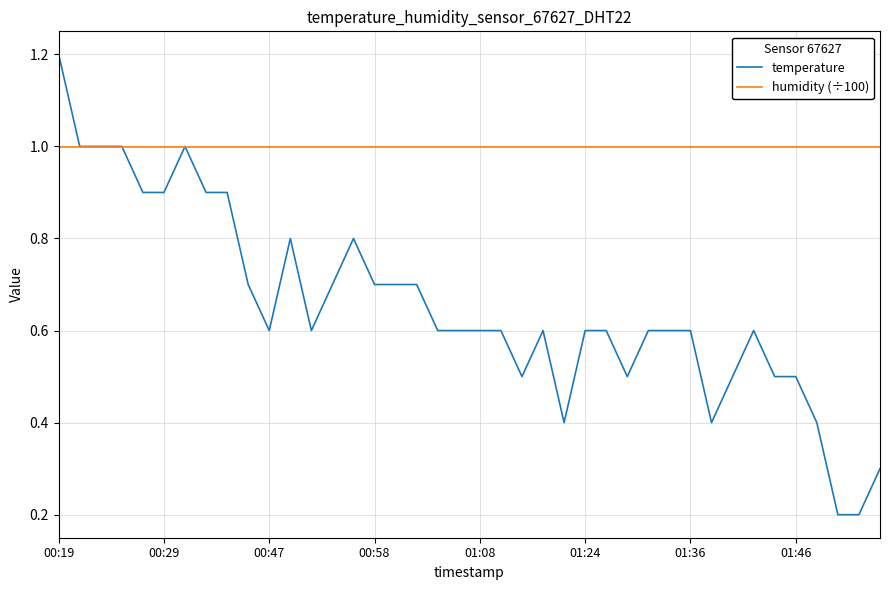

What is the highest value of the temperature series?

1.2